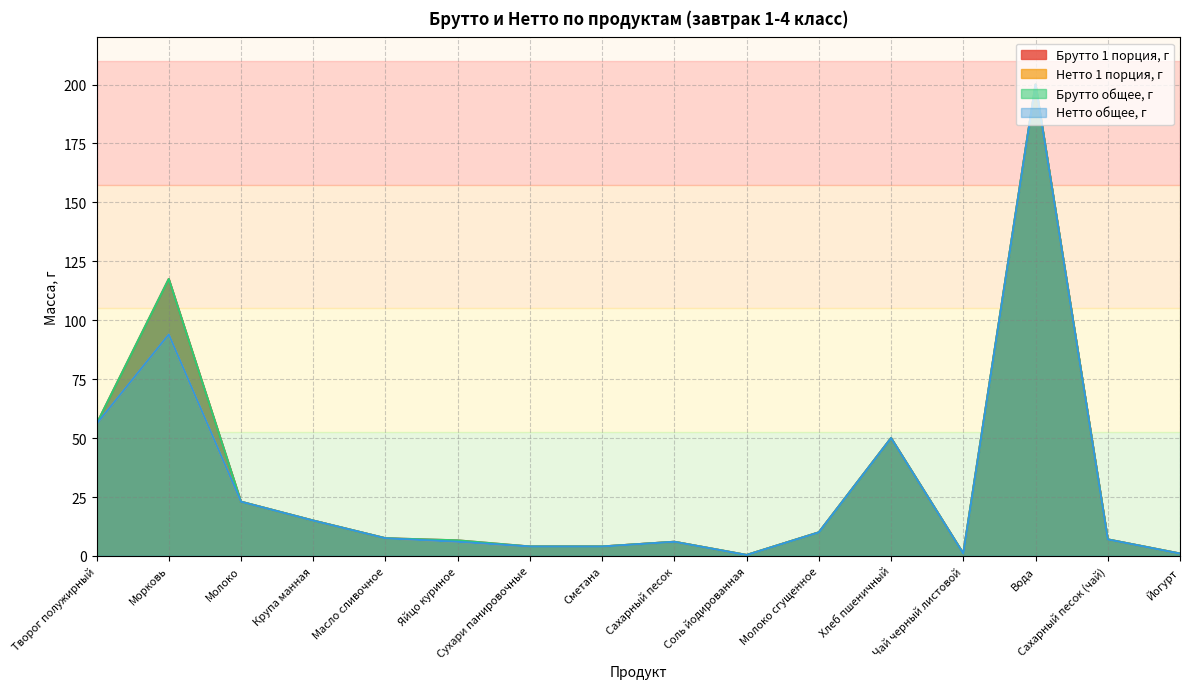

True or false: Брутто 1 порция, г and Нетто 1 порция, г intersect in this chart.

False